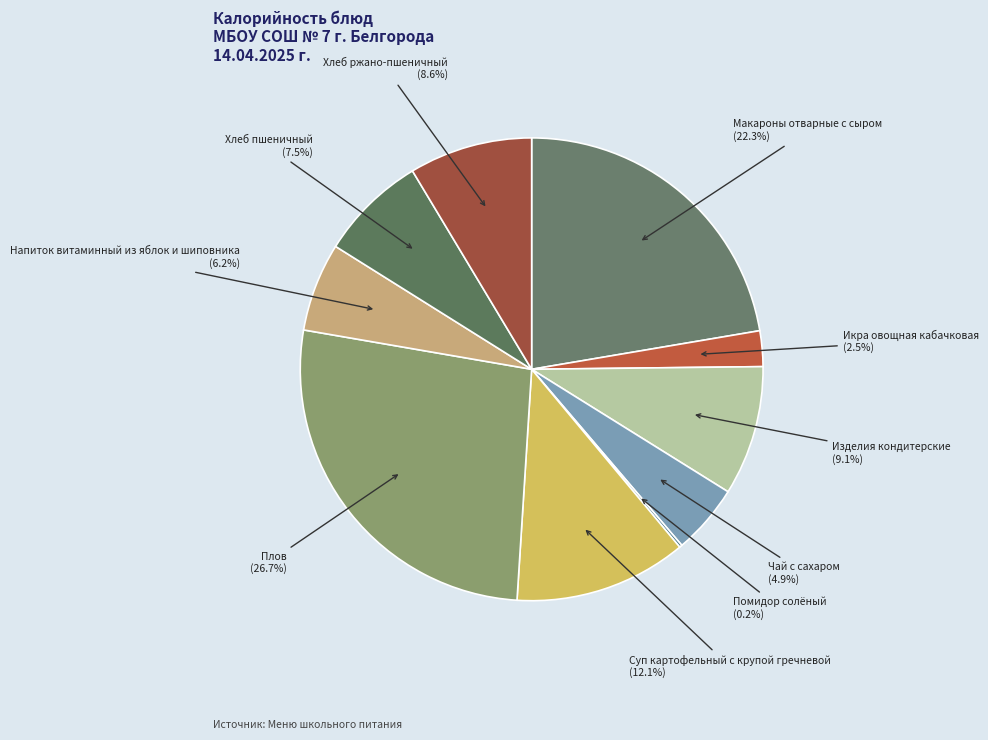

What percentage is the Суп картофельный с крупой гречневой slice, to the nearest percent?

12%